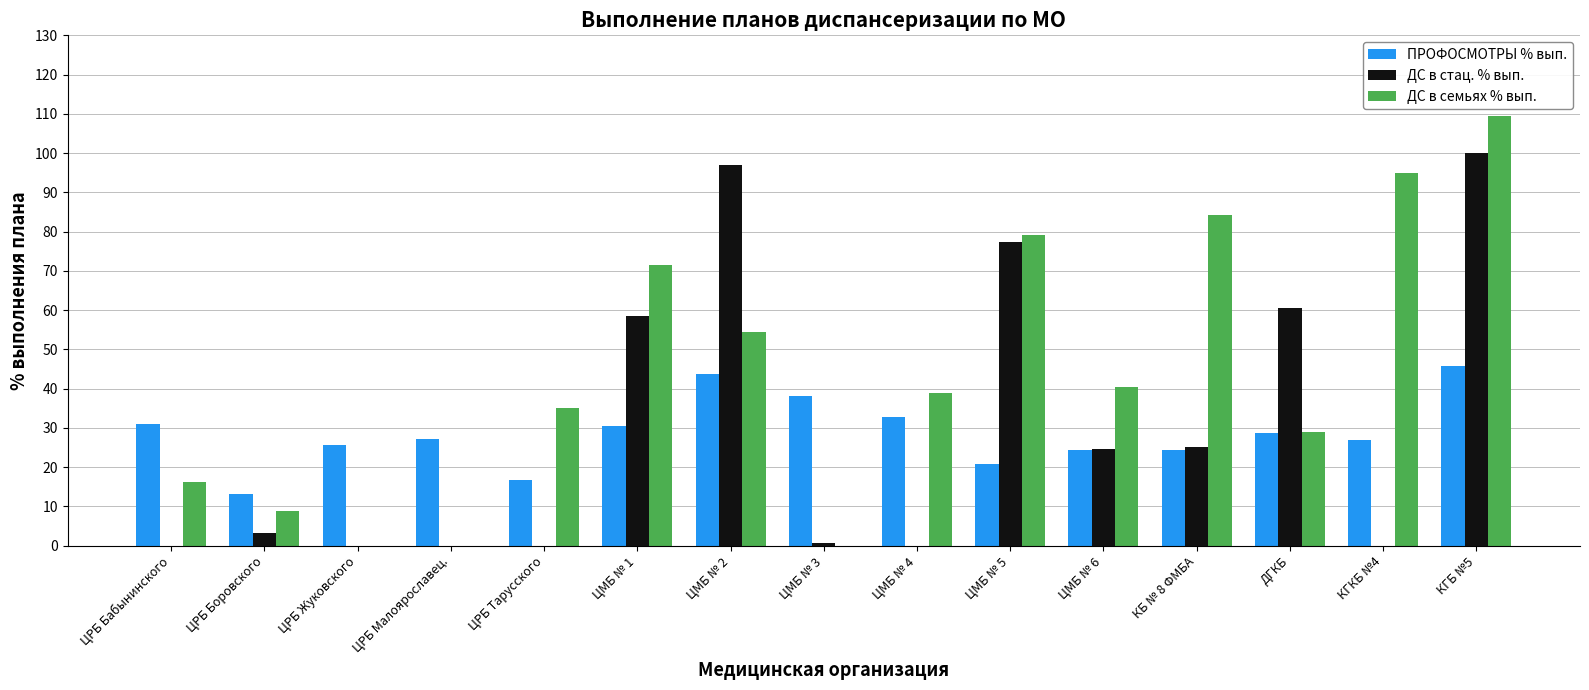

What is the approximate value of ПРОФОСМОТРЫ % вып. at ЦМБ № 5?

20.9